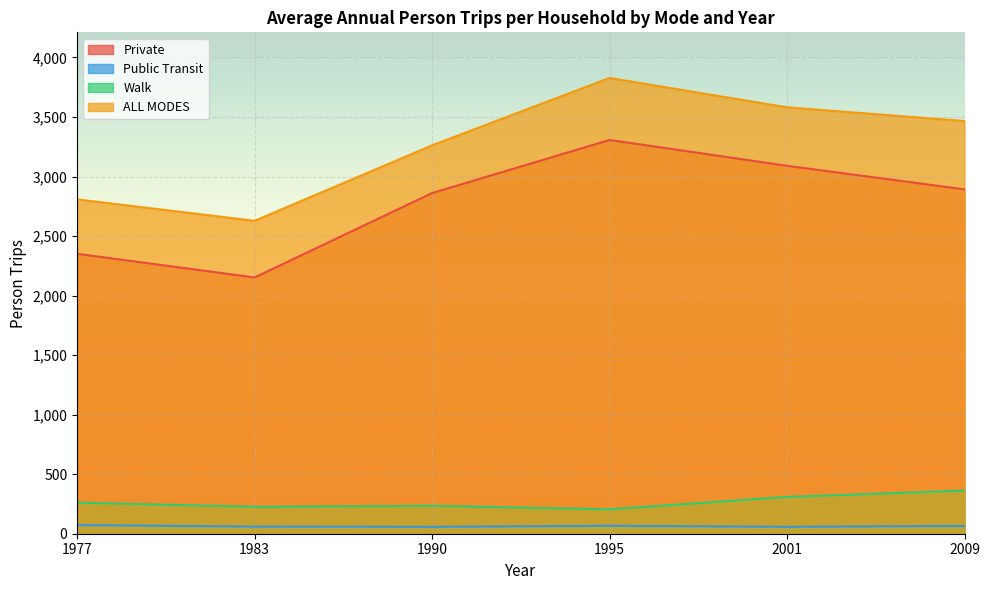

Rank the categories by Private value from highest to lowest.

1995, 2001, 2009, 1990, 1977, 1983